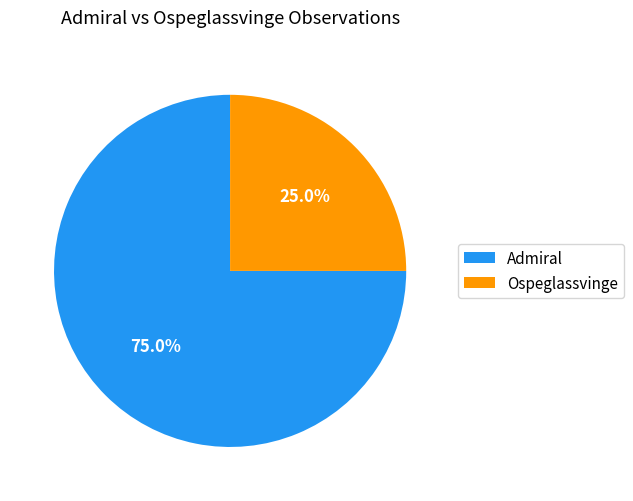

Is there a majority slice in this chart?

Yes